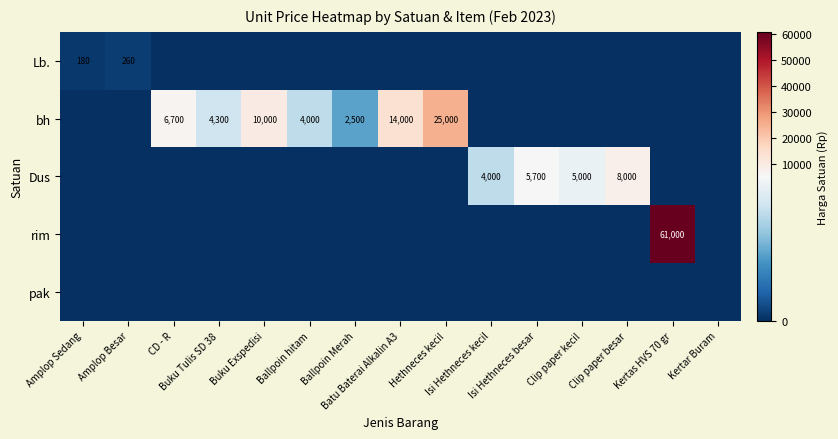

What is the difference between the maximum and minimum values in the Dus series?

8000